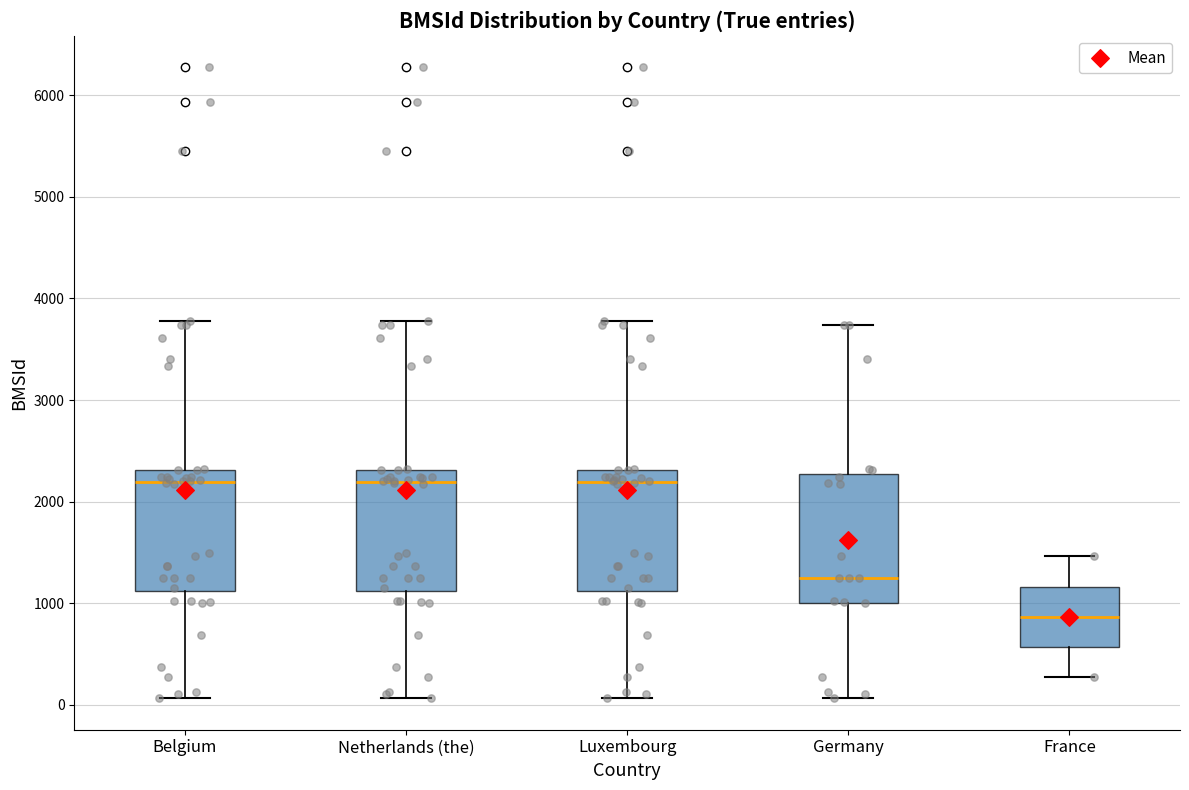

Reading left to right, read every box against the y-axis: the position of its median line, the range the box covers, and the ends of its whiskers. The values are not printed on the chart, so give them approximately, as read against the axis.

Belgium: median 2200, box 1100 to 2300, whiskers 100 to 3800
Netherlands (the): median 2200, box 1100 to 2300, whiskers 100 to 3800
Luxembourg: median 2200, box 1100 to 2300, whiskers 100 to 3800
Germany: median 1200, box 1000 to 2300, whiskers 100 to 3700
France: median 900, box 600 to 1200, whiskers 300 to 1500